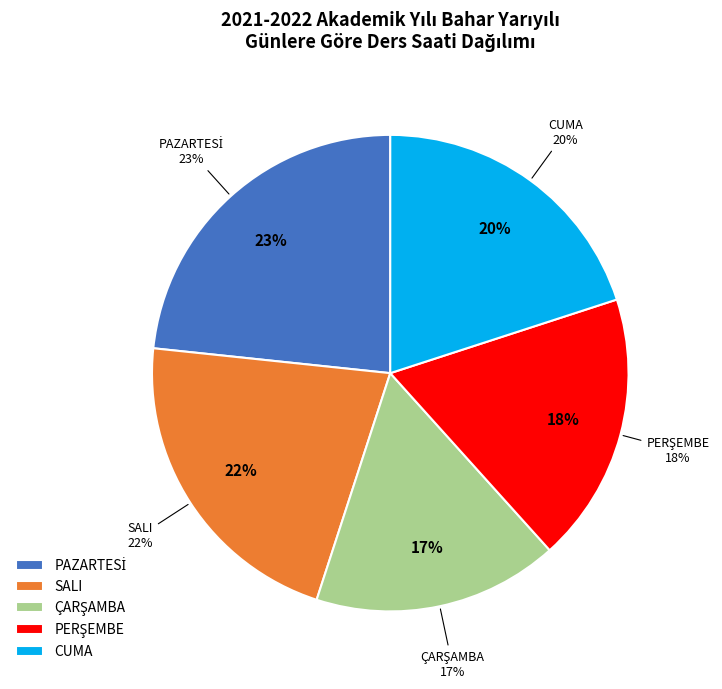

What percentage is NOT represented by ÇARŞAMBA?

83.3%